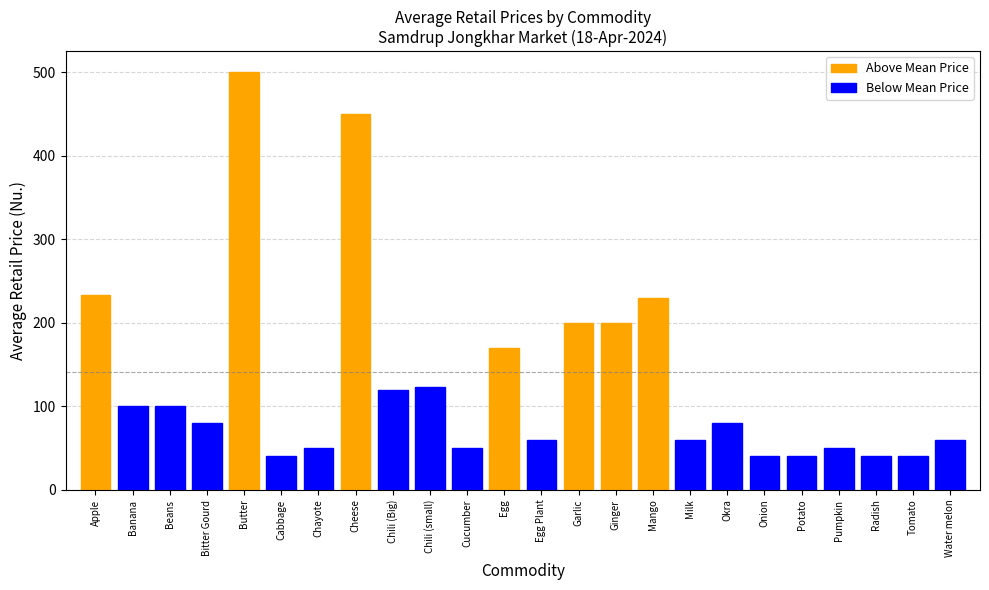

List the labels in order of value, largest first.

Butter, Cheese, Apple, Mango, Garlic, Ginger, Egg, Chili (small), Chili (Big), Banana, Beans, Bitter Gourd, Okra, Egg Plant, Milk, Water melon, Chayote, Cucumber, Pumpkin, Cabbage, Onion, Potato, Radish, Tomato